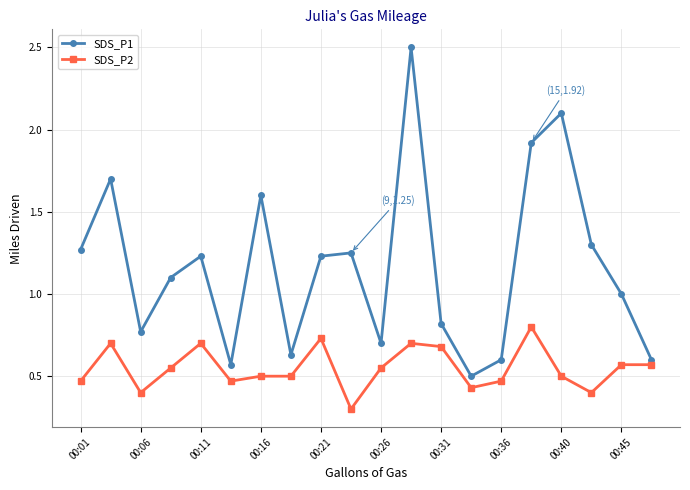

What is the smallest value displayed?

0.3